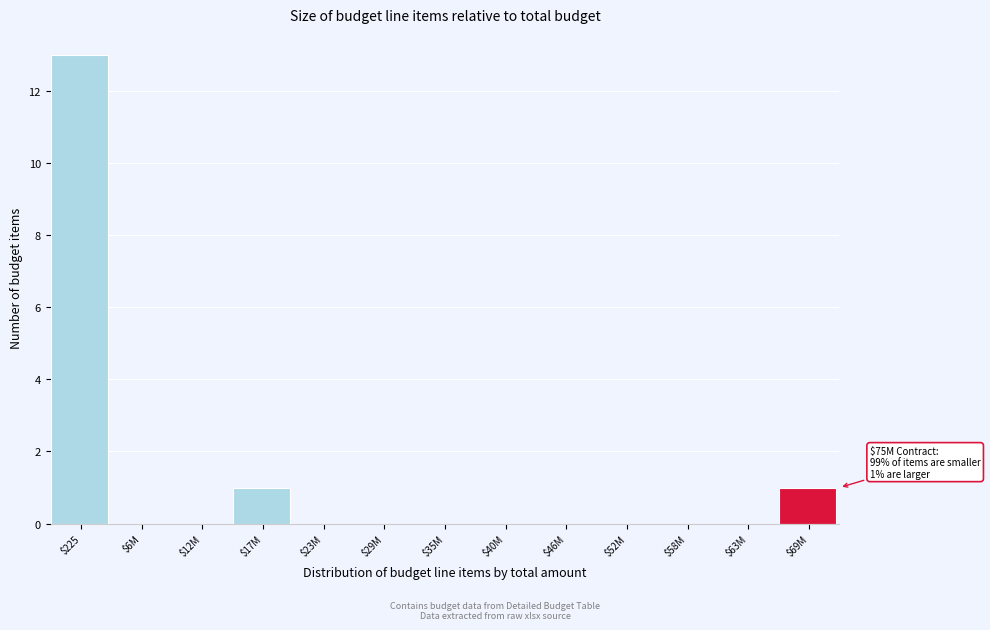

Which label corresponds to the largest value in the chart?

$225